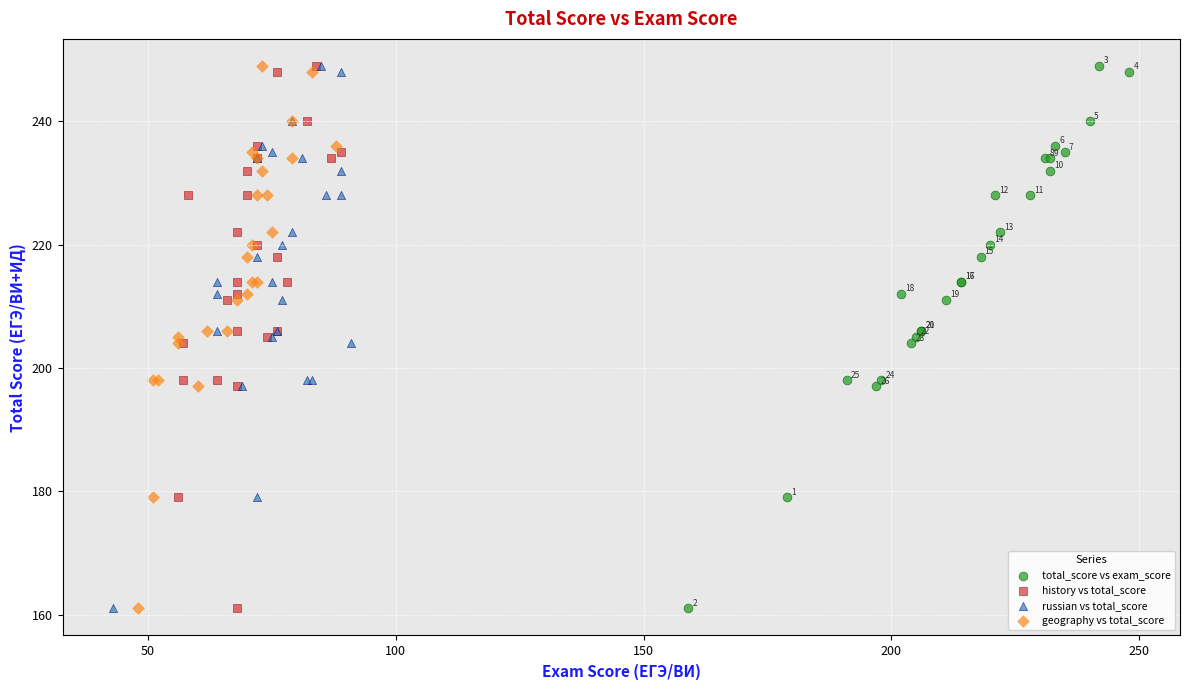

What are all the series names shown in the legend?

total_score vs exam_score, history vs total_score, russian vs total_score, geography vs total_score